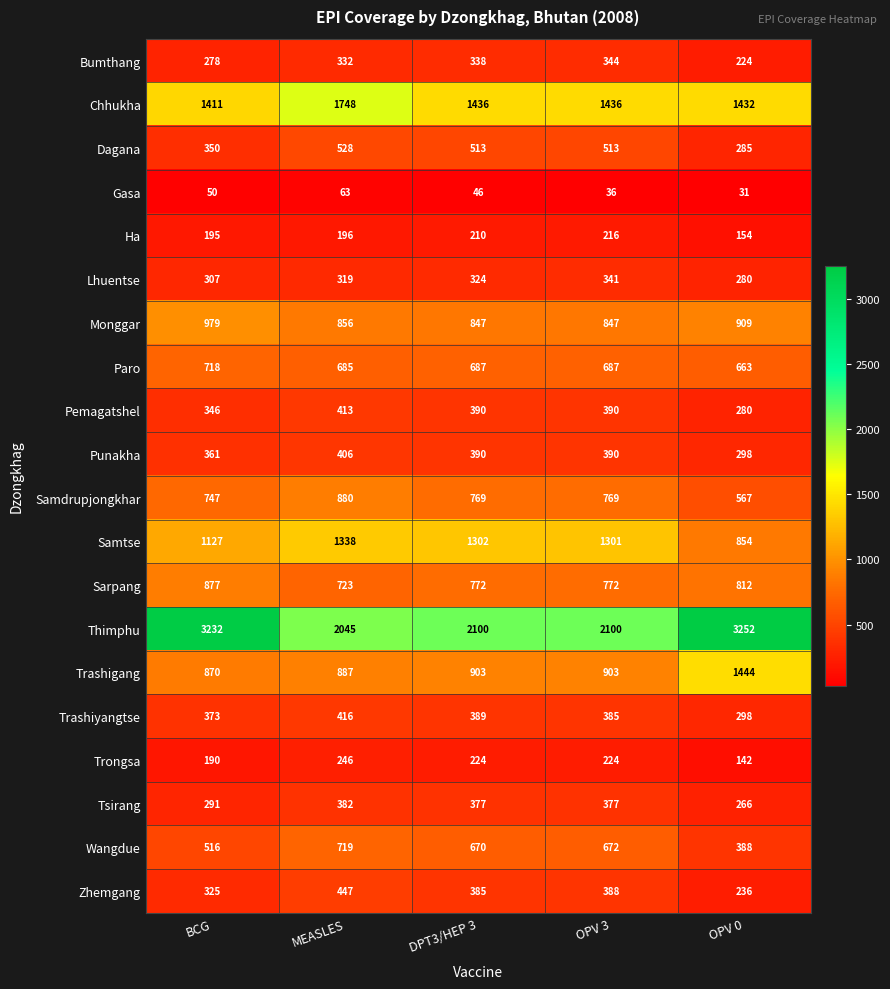

How many values in the Gasa series are below 46?

2